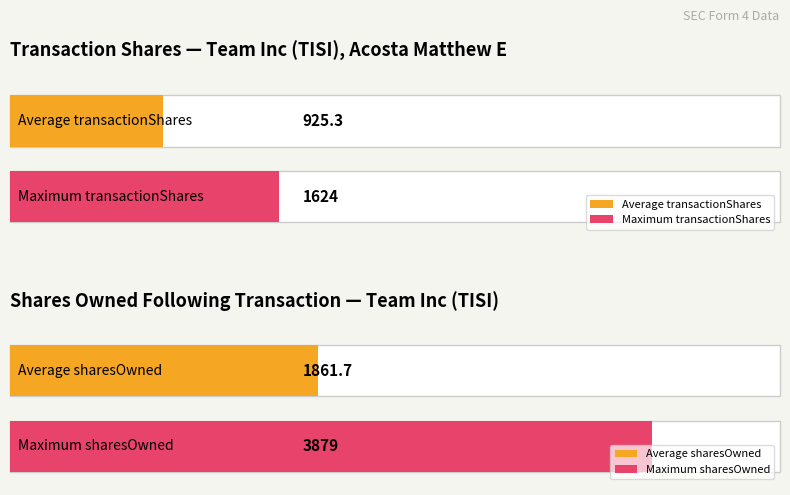

Rank the series by their average value, from lowest to highest.

transactionShares, sharesOwnedFollowingTransaction